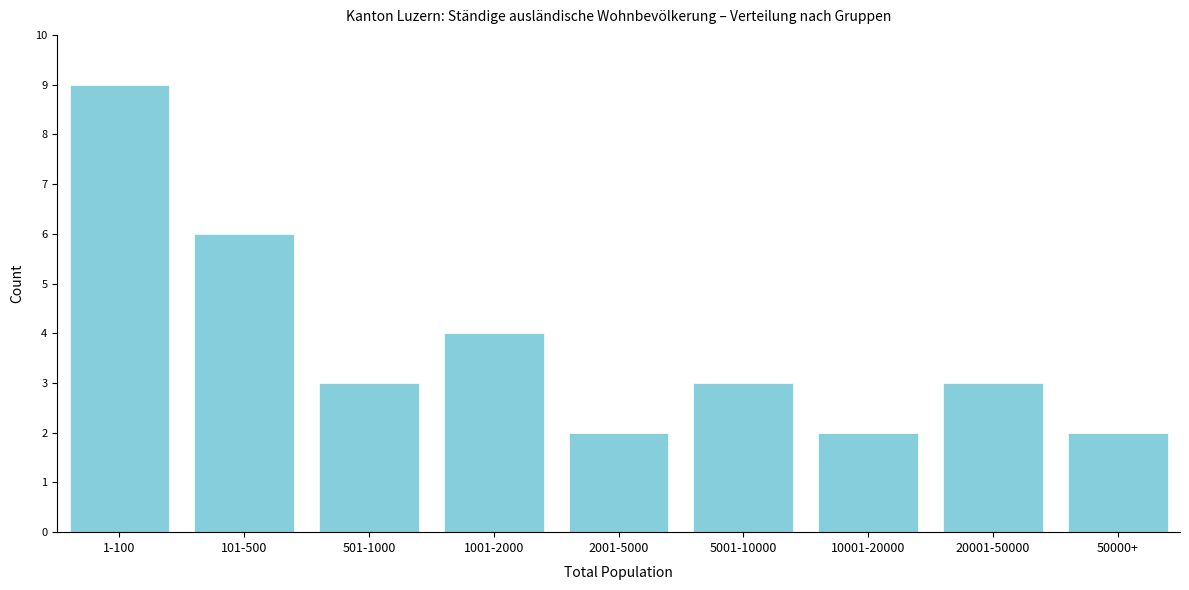

Reading left to right, transcribe all the data shown in this chart.

9	6	3	4	2	3	2	3	2